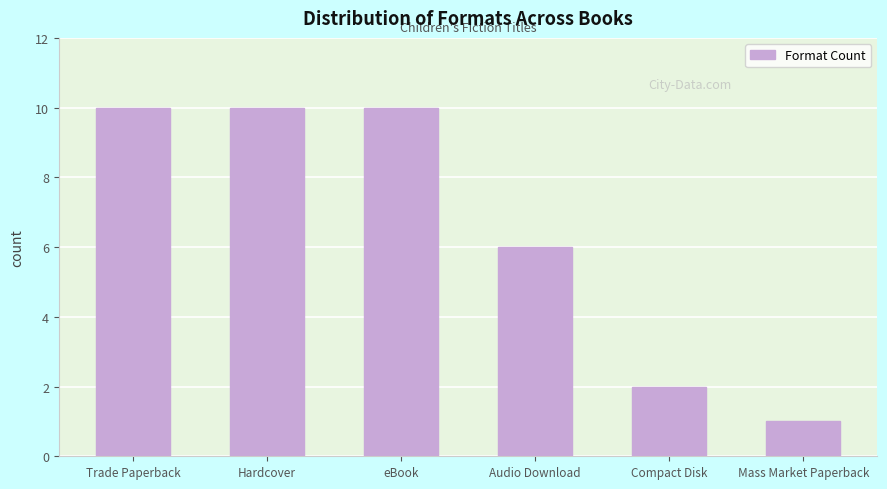

How many data points are less than 10?

3